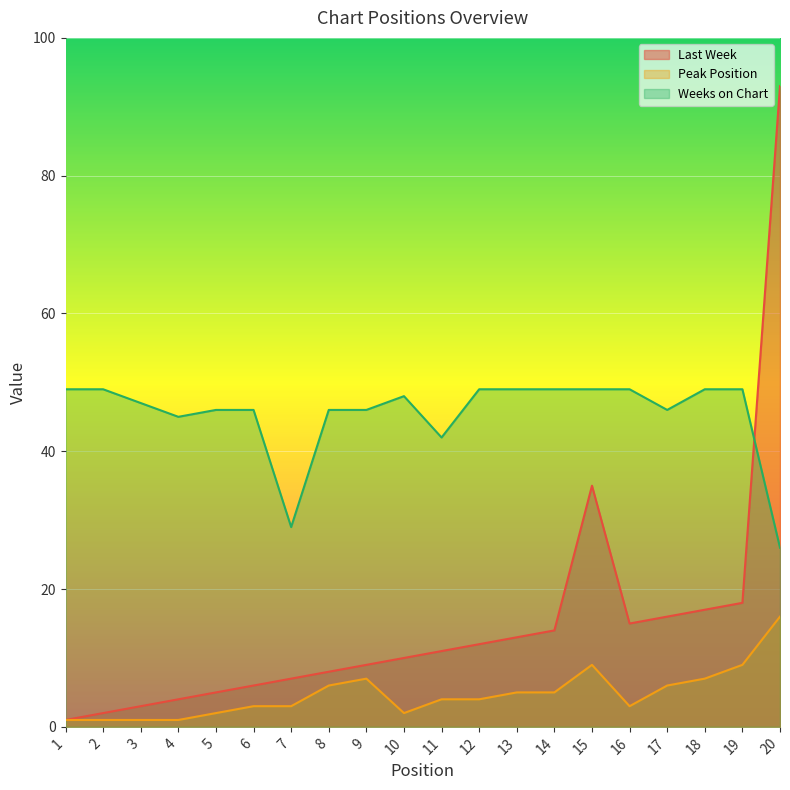

Reading left to right, what are all the values shown in this chart?

Last Week: 1	2	3	4	5	6	7	8	9	10	11	12	13	14	35	15	16	17	18	93
Peak Position: 1	1	1	1	2	3	3	6	7	2	4	4	5	5	9	3	6	7	9	16
Weeks on Chart: 49	49	47	45	46	46	29	46	46	48	42	49	49	49	49	49	46	49	49	26